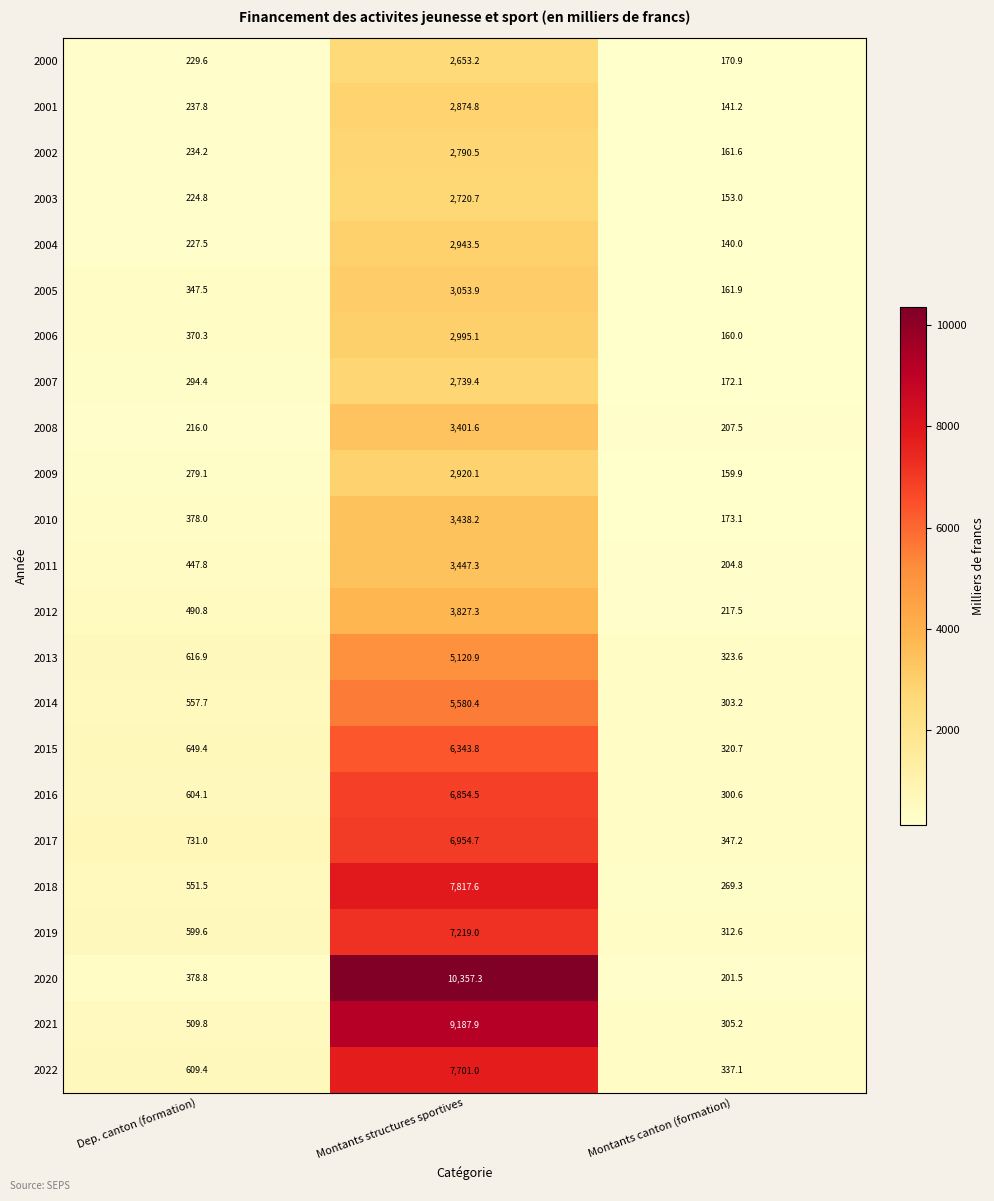

The value of 2002 at Dep. canton (formation) is 234.2. True or false?

True